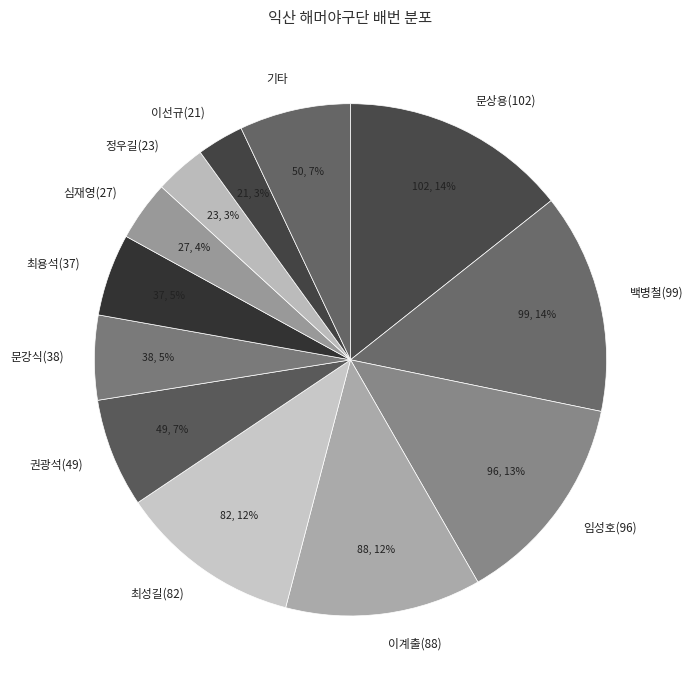

Between 최성길(82) and 기타, which is larger?

최성길(82)